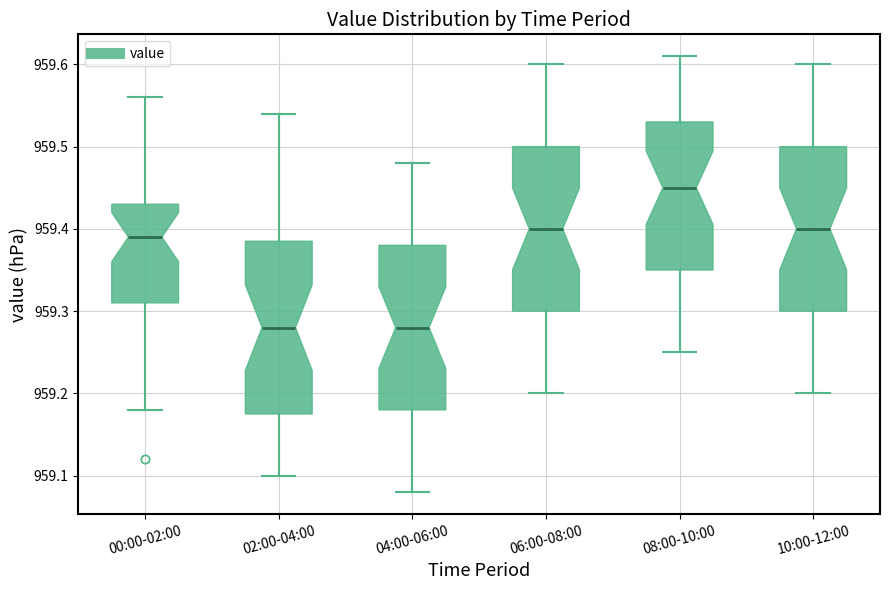

Where is the lower edge of the box for 00:00-02:00 on the y-axis? The values are not printed on the chart, so give them approximately, as read against the axis.

959.31